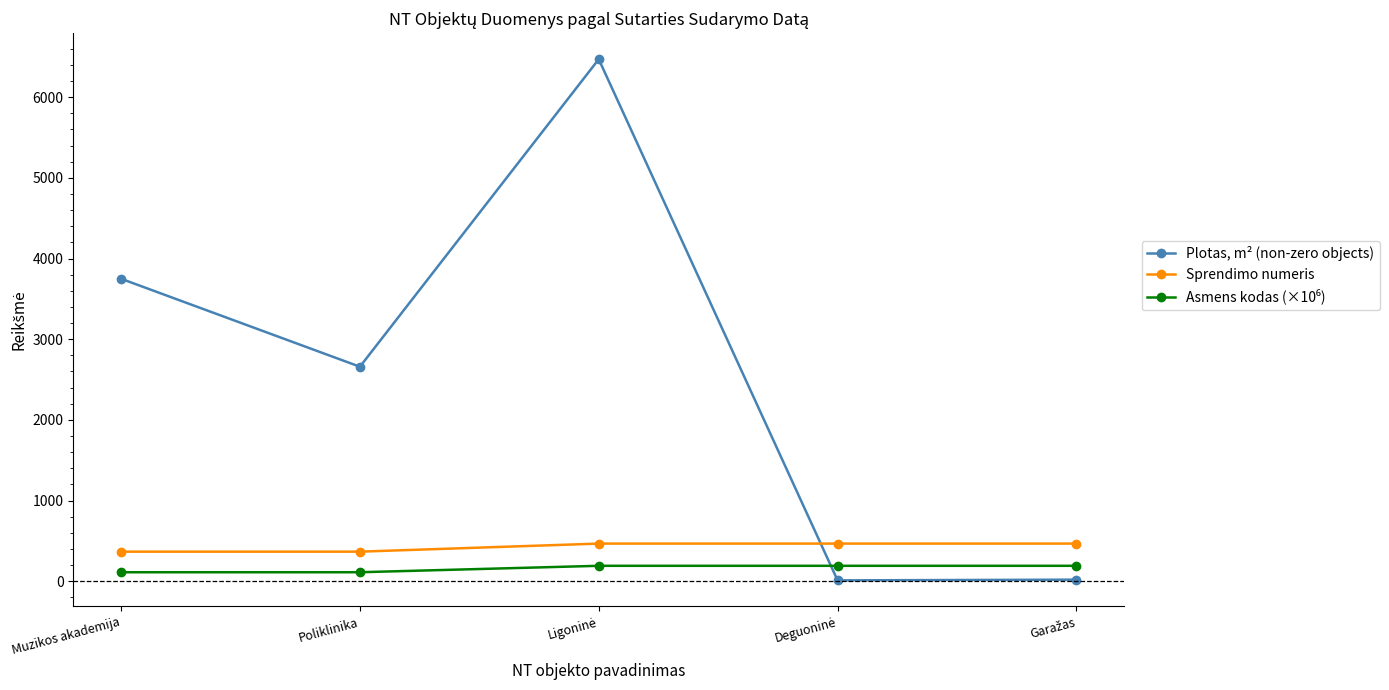

What is the value of the Plotas, m² (non-zero objects) point at the 1st from the left?

3749.5